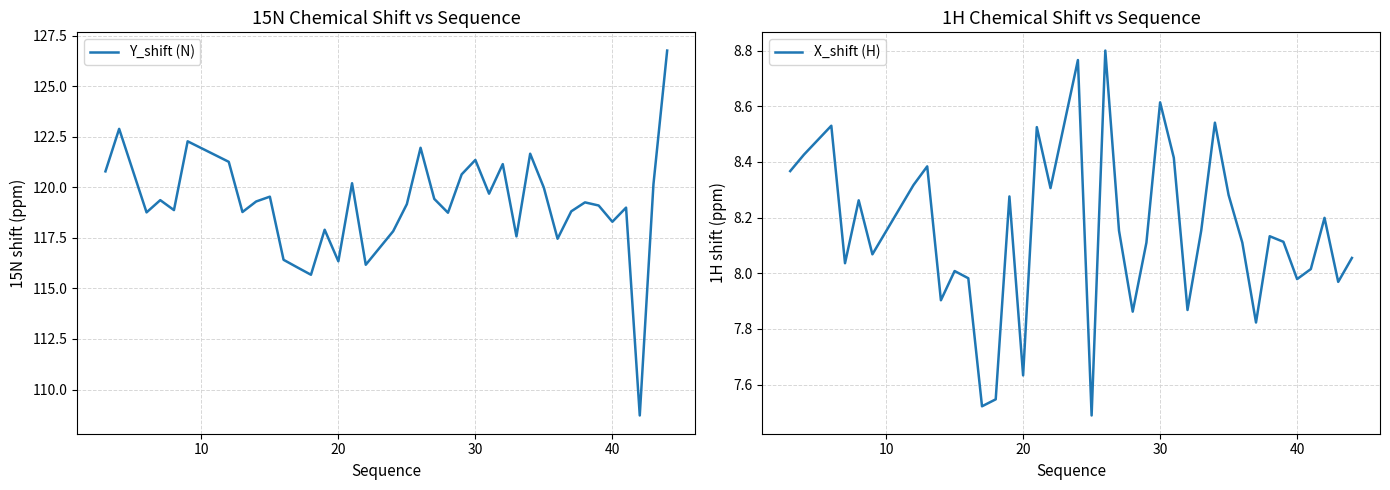

What is the minimum value for Y_shift (N)?

108.7